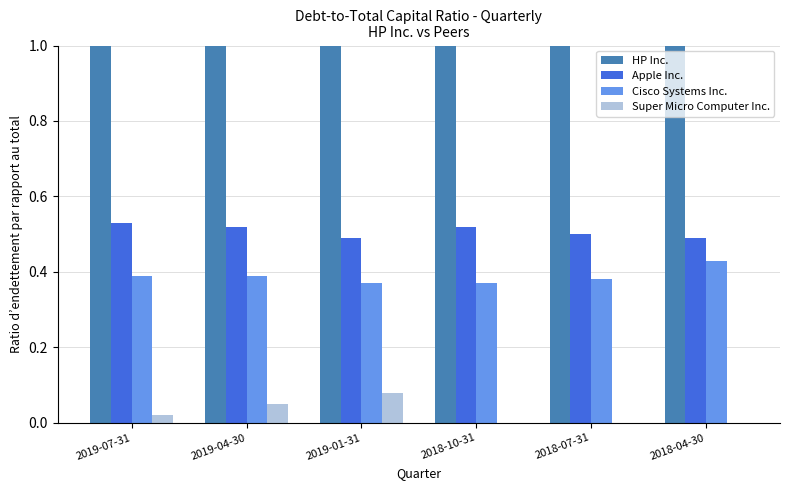

What position from the left is 2019-07-31?

1